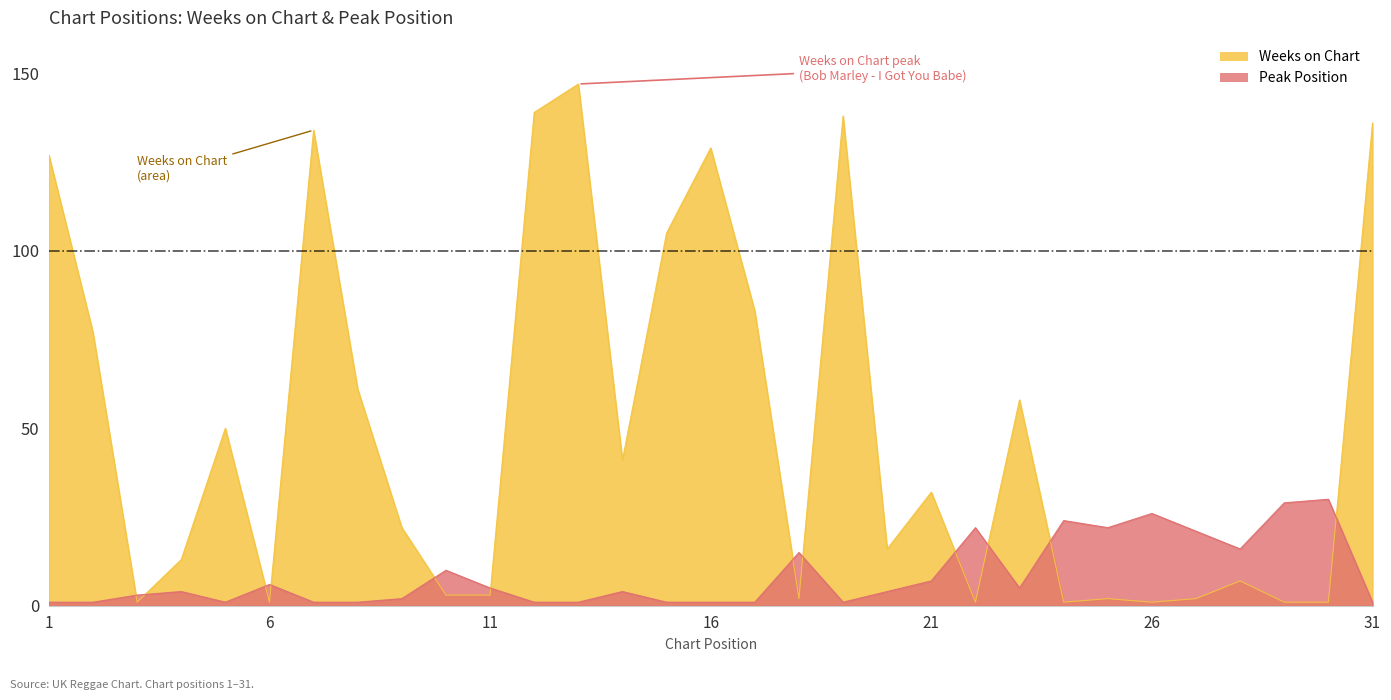

Where is Weeks on Chart nearest to the value 74?

2